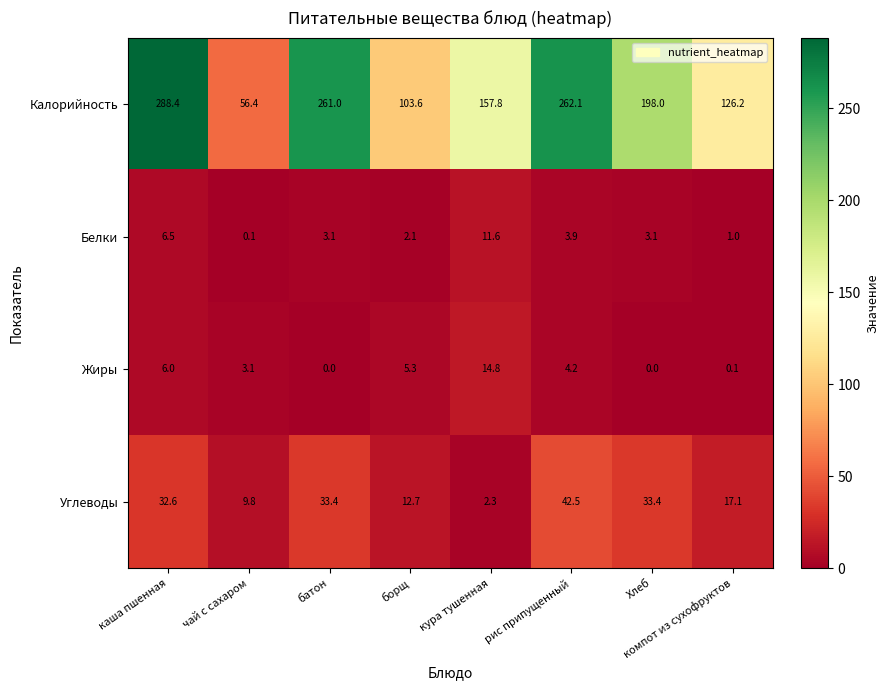

How many data points in Жиры are less than 4?

4